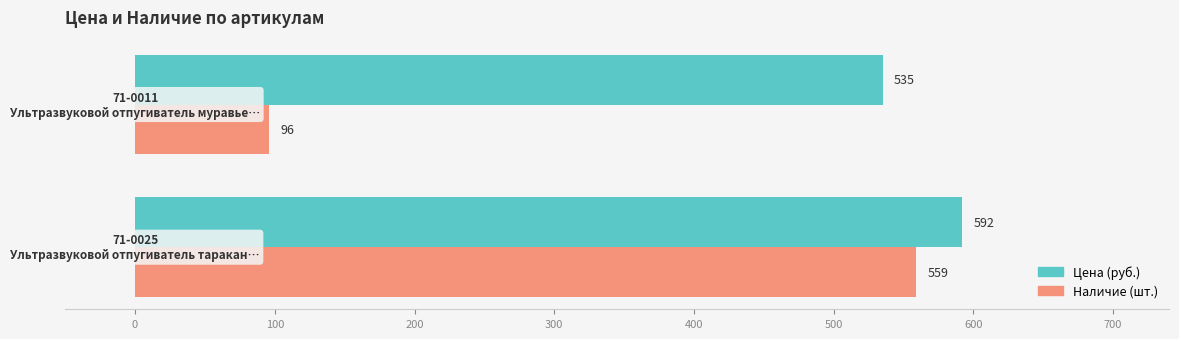

What is the greatest value displayed?

592